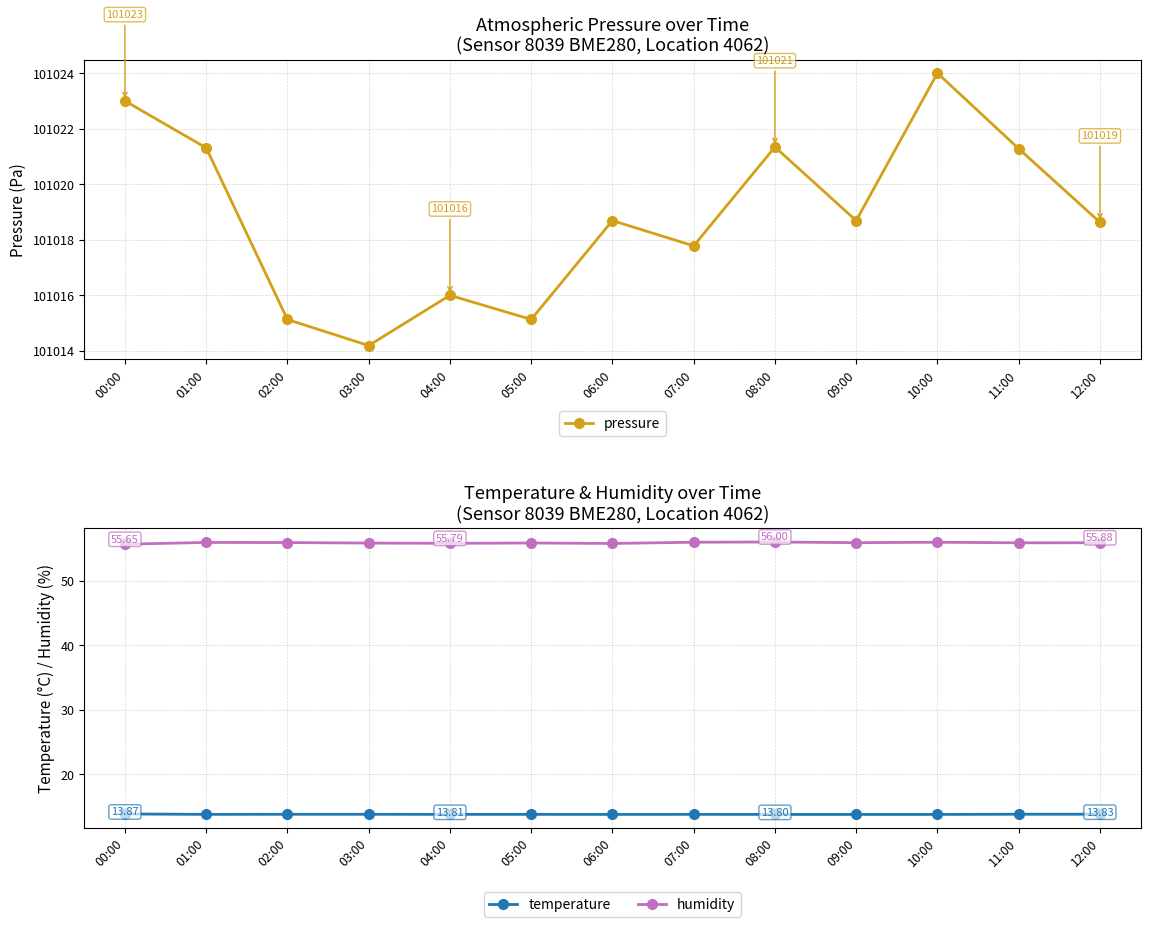

What is the label of the 11th point from the right?

02:00